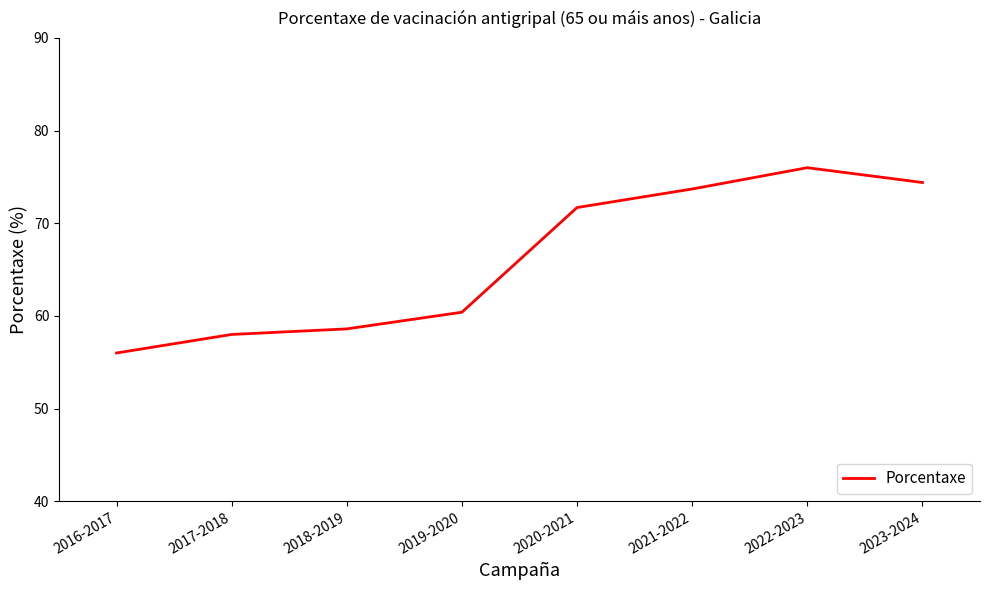

What position from the left is 2022-2023?

7